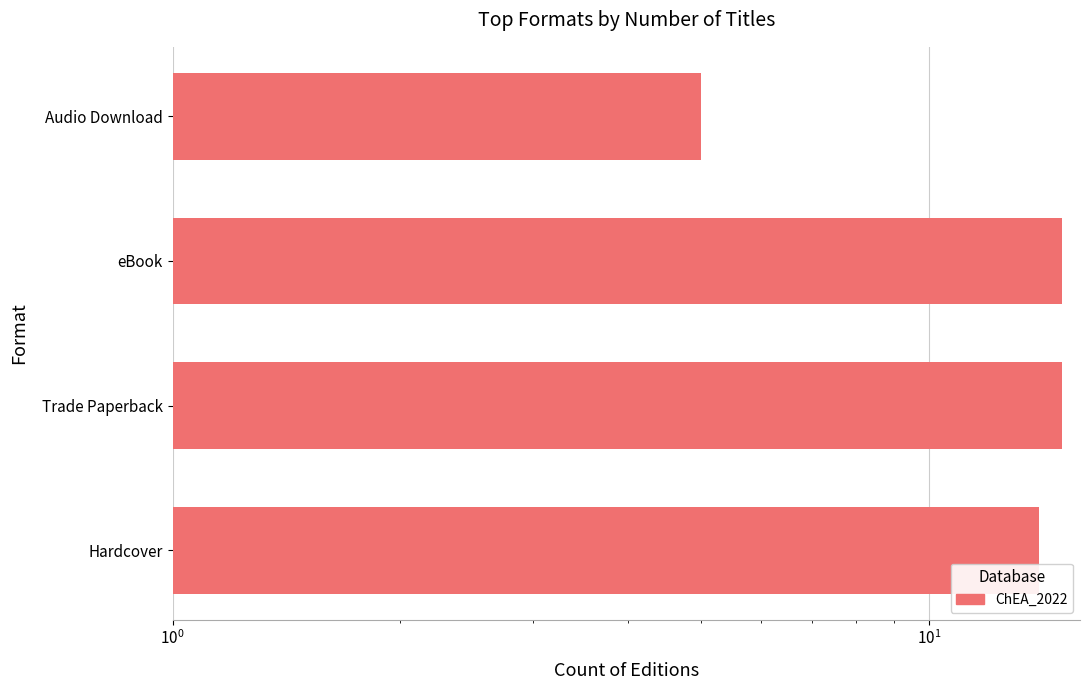

Reading right to left, what are all the values shown in this chart?

5	15	15	14